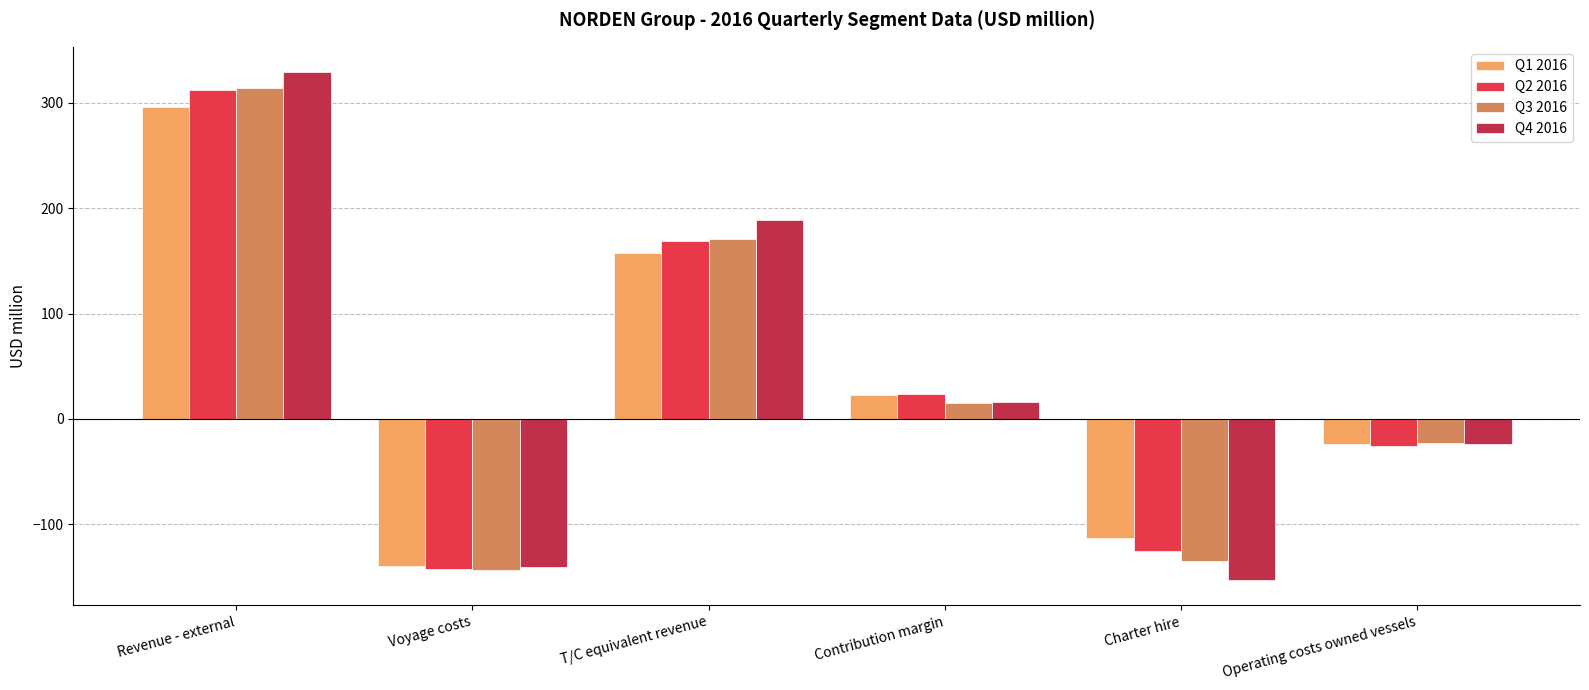

At which category is the sum across all series the highest?

Revenue - external